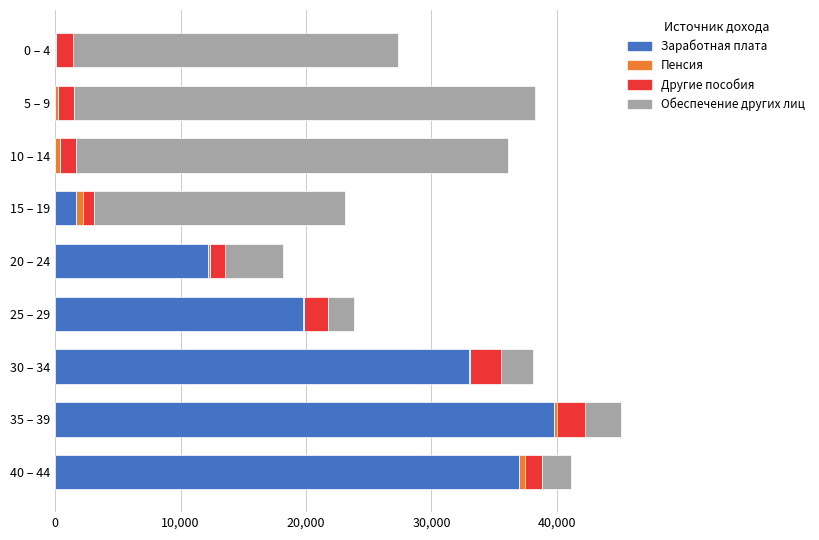

What is the maximum value for Заработная плата?

39792